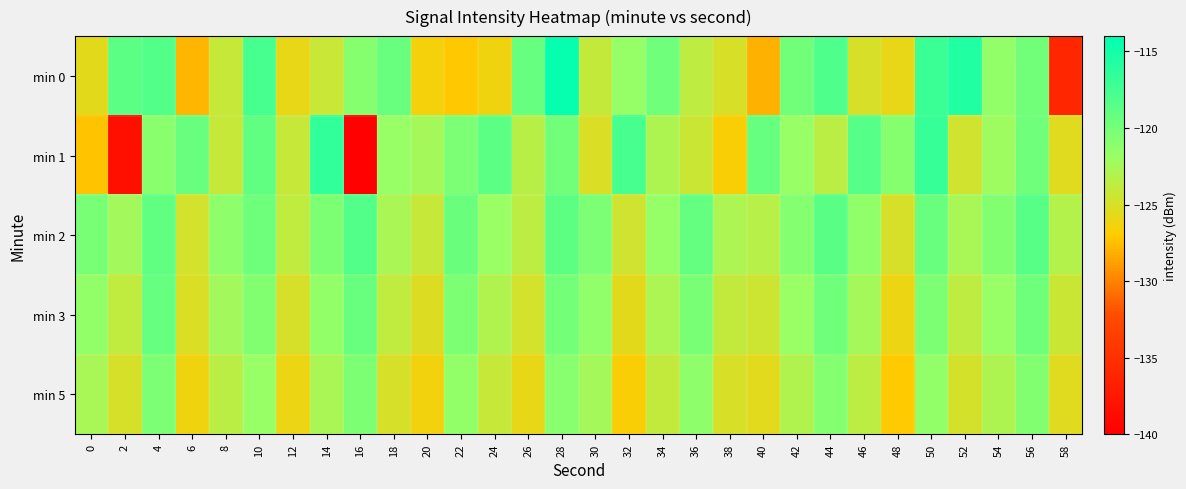

Reading left to right, extract all data points from this chart.

min 0: 0=-125.6	2=-118.8	4=-118.2	6=-127.9	8=-124.1	10=-117.6	12=-125.9	14=-124.2	16=-120.9	18=-119.4	20=-126.4	22=-127.2	24=-126.3	26=-119.2	28=-114.3	30=-124.0	32=-121.6	34=-119.7	36=-123.7	38=-125.0	40=-128.0	42=-119.9	44=-118.0	46=-124.9	48=-125.8	50=-117.0	52=-115.7	54=-121.4	56=-119.8	58=-135.9
min 1: 0=-127.4	2=-138.4	4=-121.0	6=-119.3	8=-124.1	10=-119.0	12=-124.1	14=-116.5	16=-139.9	18=-121.8	20=-122.5	22=-120.3	24=-118.7	26=-123.4	28=-119.8	30=-125.1	32=-117.6	34=-122.9	36=-124.3	38=-126.7	40=-119.2	42=-121.8	44=-123.5	46=-118.4	48=-120.9	50=-116.8	52=-124.6	54=-122.1	56=-119.7	58=-125.4
min 2: 0=-120.1	2=-122.4	4=-118.9	6=-124.7	8=-121.3	10=-119.6	12=-123.8	14=-120.5	16=-118.2	18=-122.7	20=-124.1	22=-119.4	24=-121.9	26=-123.6	28=-118.8	30=-120.3	32=-124.5	34=-121.7	36=-119.1	38=-122.8	40=-123.3	42=-120.8	44=-118.6	46=-121.4	48=-124.9	50=-119.3	52=-122.6	54=-120.7	56=-118.5	58=-123.2
min 3: 0=-121.5	2=-123.8	4=-119.2	6=-125.1	8=-122.4	10=-120.7	12=-124.9	14=-121.6	16=-119.3	18=-123.8	20=-125.2	22=-120.5	24=-123.0	26=-124.7	28=-119.9	30=-121.4	32=-125.6	34=-122.8	36=-120.2	38=-123.9	40=-124.4	42=-121.9	44=-119.7	46=-122.5	48=-126.0	50=-120.4	52=-123.7	54=-121.8	56=-119.6	58=-124.3
min 5: 0=-122.6	2=-124.9	4=-120.3	6=-126.2	8=-123.5	10=-121.8	12=-126.0	14=-122.7	16=-120.4	18=-124.9	20=-126.3	22=-121.6	24=-124.1	26=-125.8	28=-121.0	30=-122.5	32=-126.7	34=-123.9	36=-121.3	38=-125.0	40=-125.5	42=-123.0	44=-120.8	46=-123.6	48=-127.1	50=-121.5	52=-124.8	54=-122.9	56=-120.7	58=-125.4